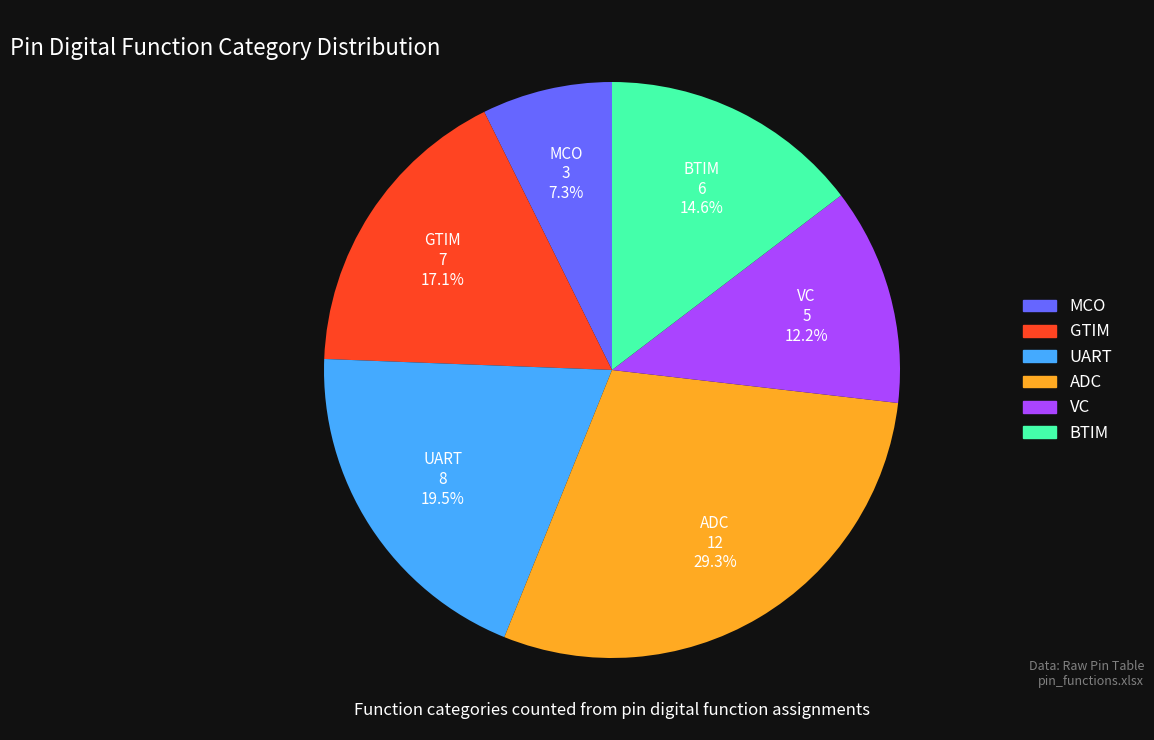

To the nearest percent, what portion does MCO represent?

7%